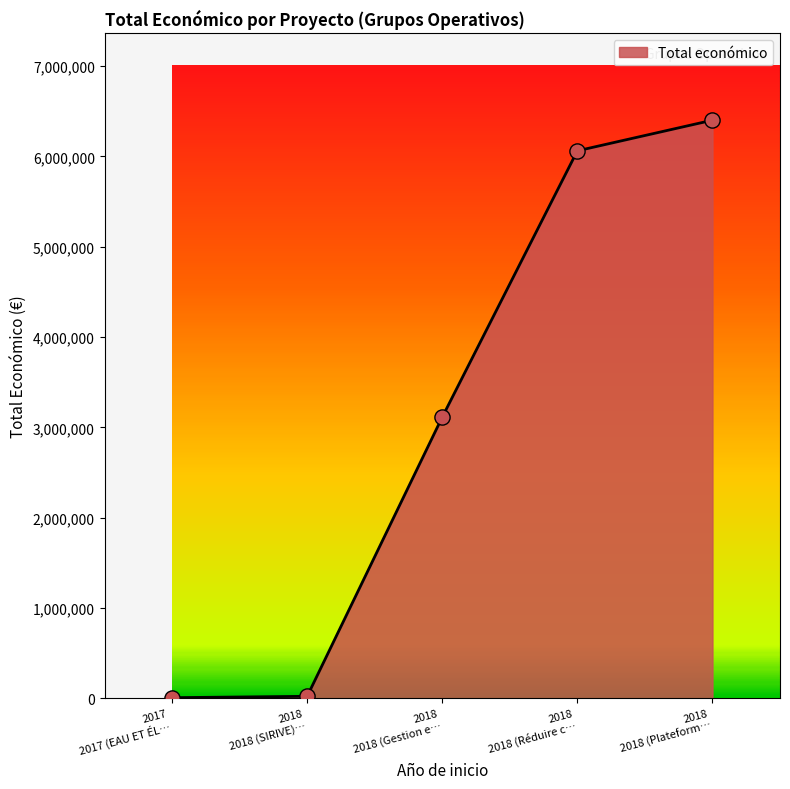

True or false: the data has more than 0 interior local peaks.

False